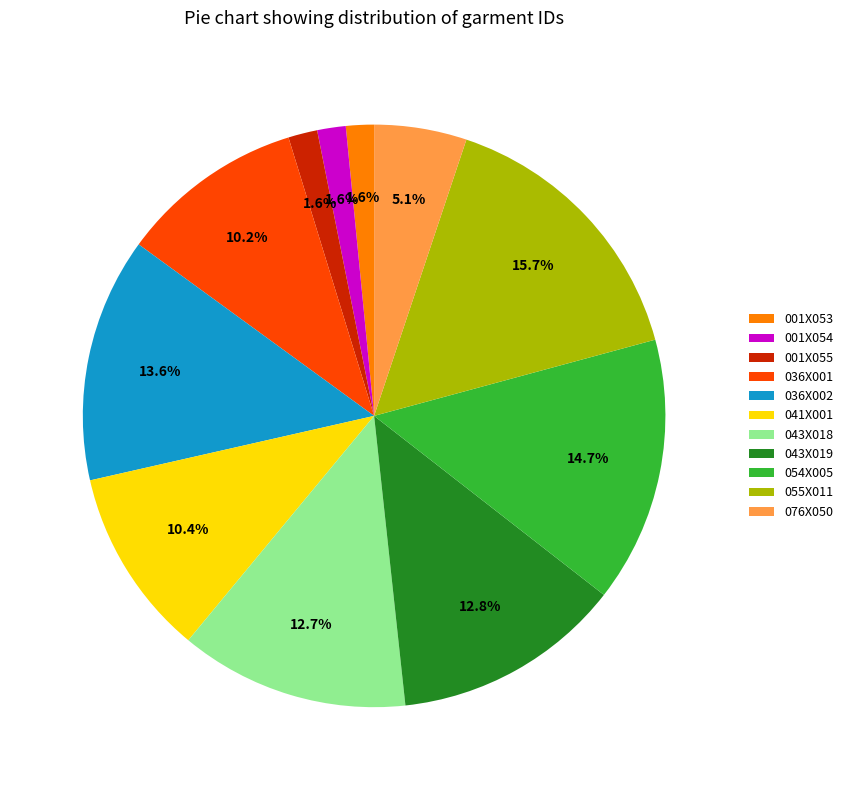

True or false: 036X002 accounts for 1% of the total.

False